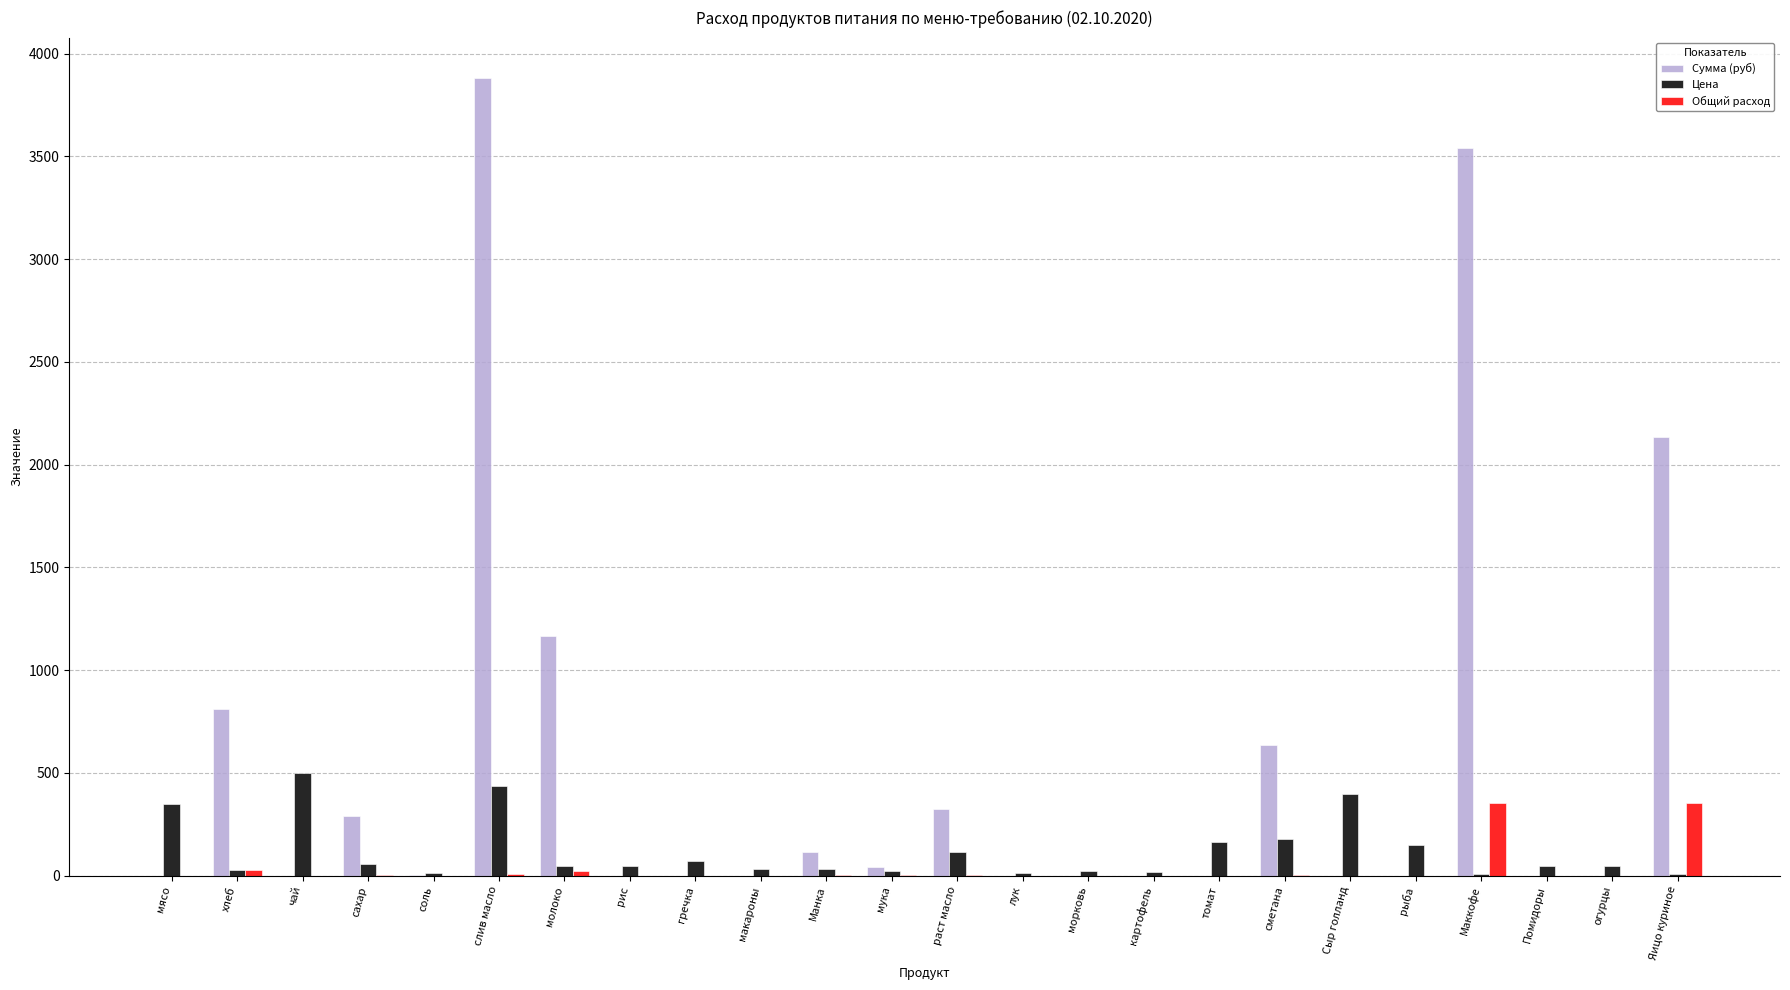

Which series has the largest total across all categories?

Сумма (руб)